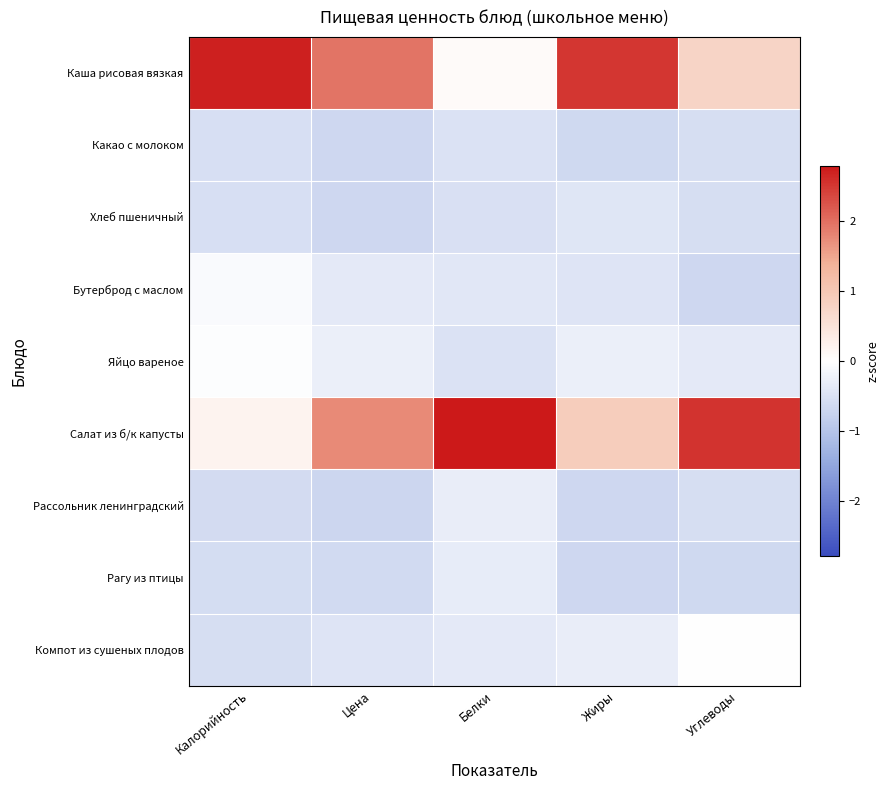

At how many categories does at least one series exceed 0?

5